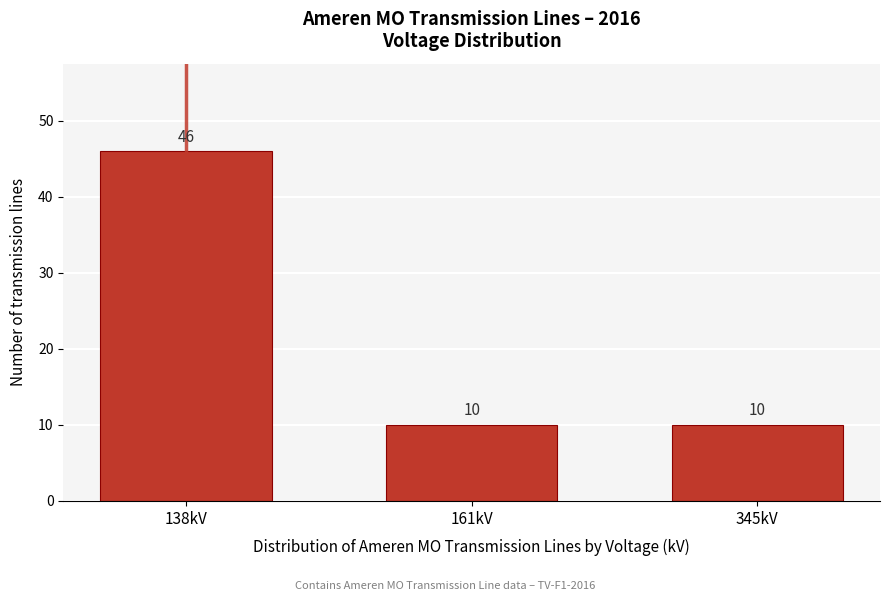

Reading left to right, extract all data points from this chart.

138kV=46	161kV=10	345kV=10